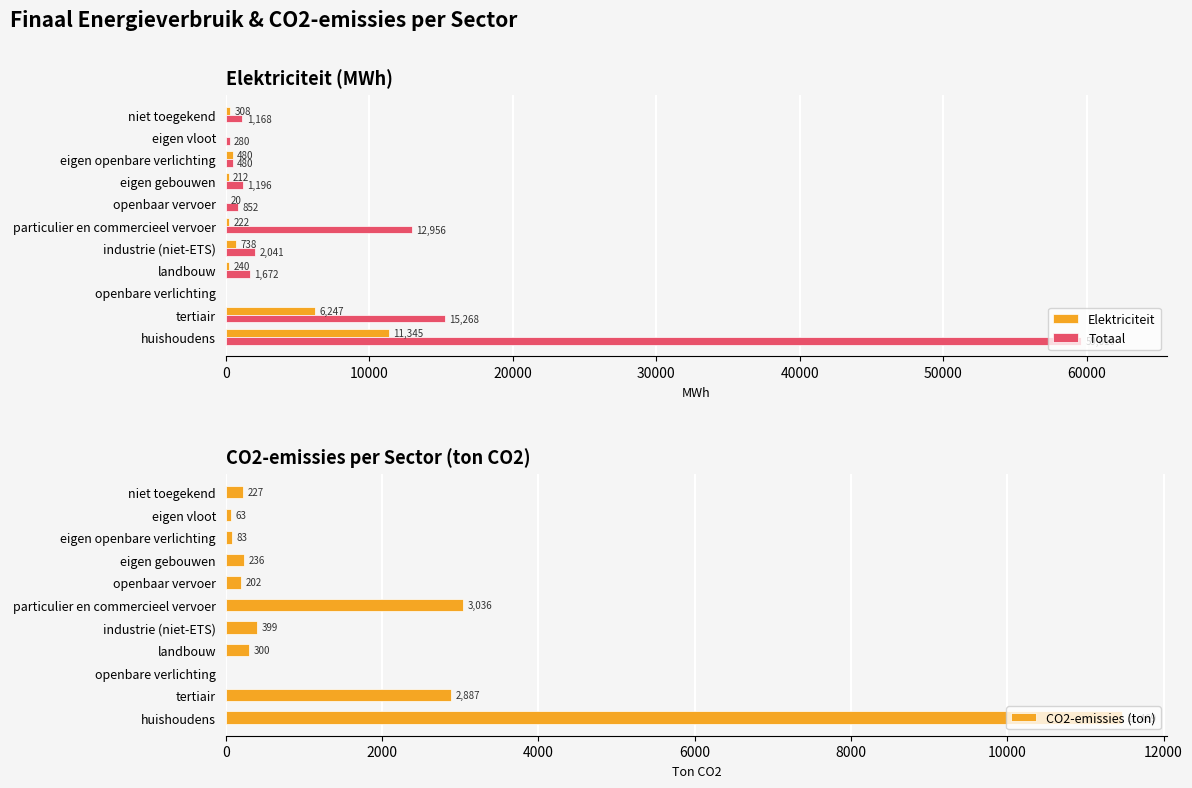

Rank the series by their maximum value, from highest to lowest.

Totaal, CO2-emissies (ton), Elektriciteit